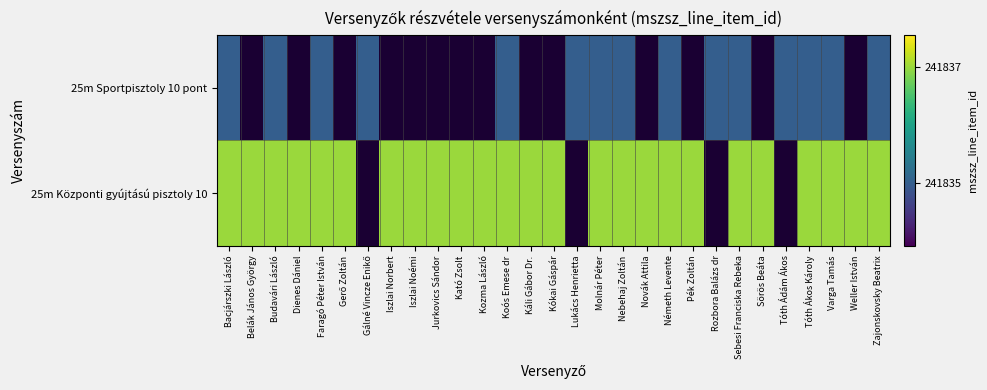

The 25m Központi gyújtású pisztoly 10 series shows 1.2 at Weller István. True or false?

False